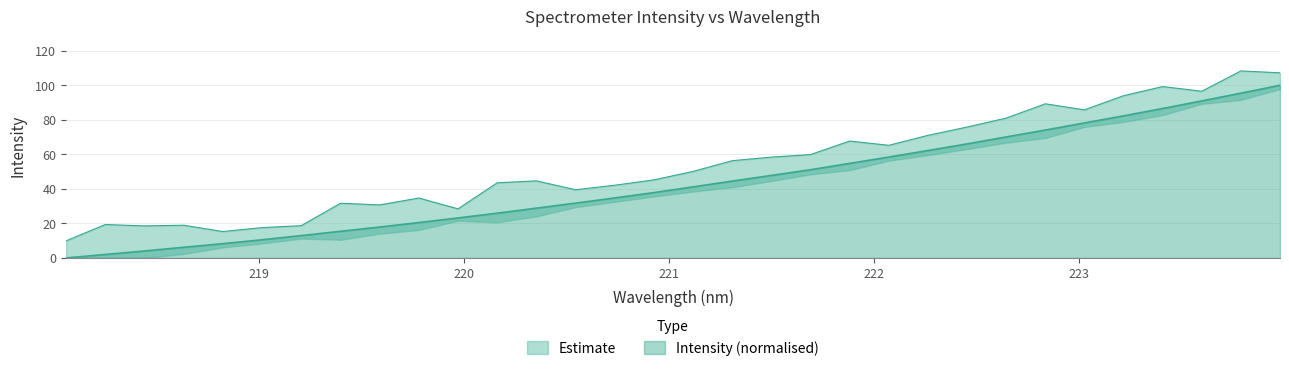

Which category has the lowest value across all series?

218.0596